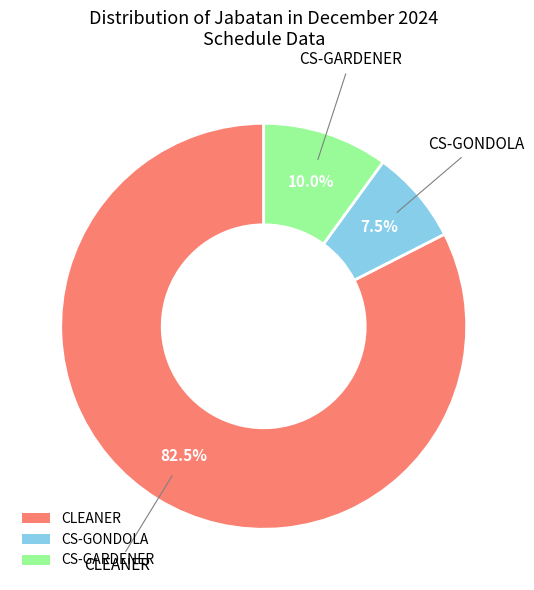

Combined, do CS-GARDENER and CLEANER account for over 50%?

Yes